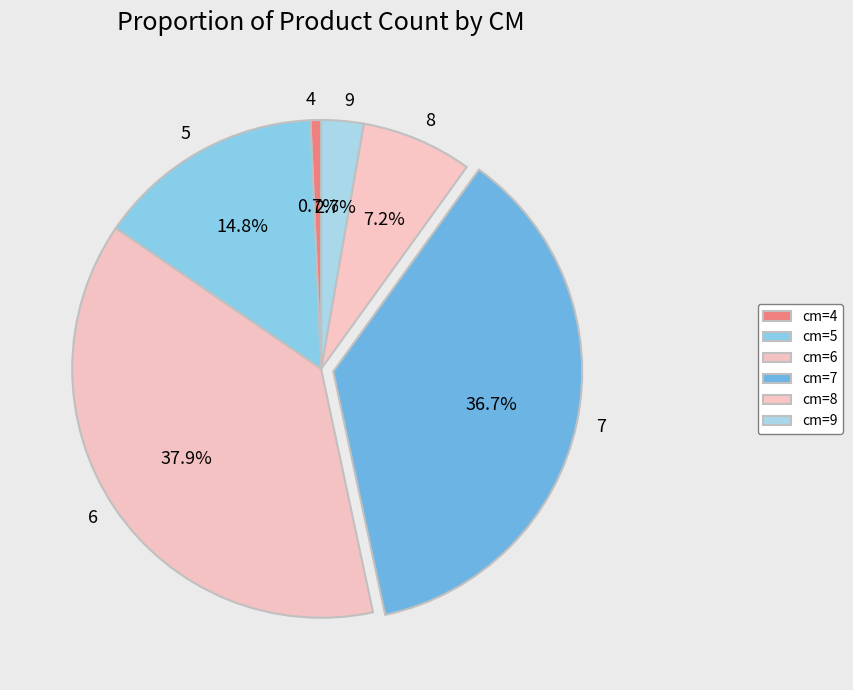

How many slices are in this pie chart?

6